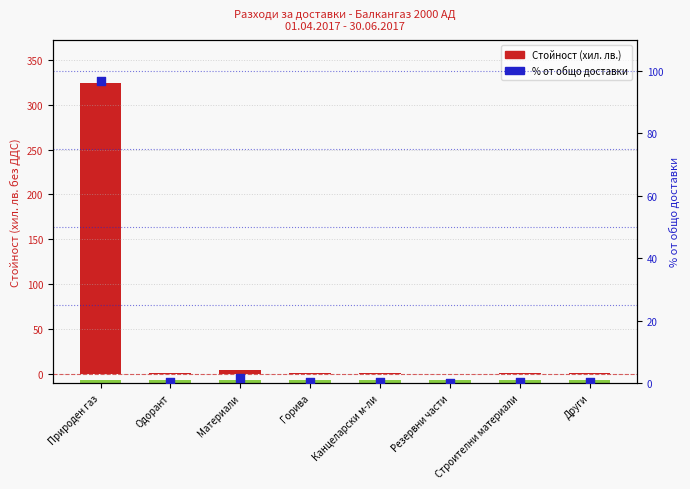

What are all the series names shown in the legend?

Стойност (хил. лв.), % от общо